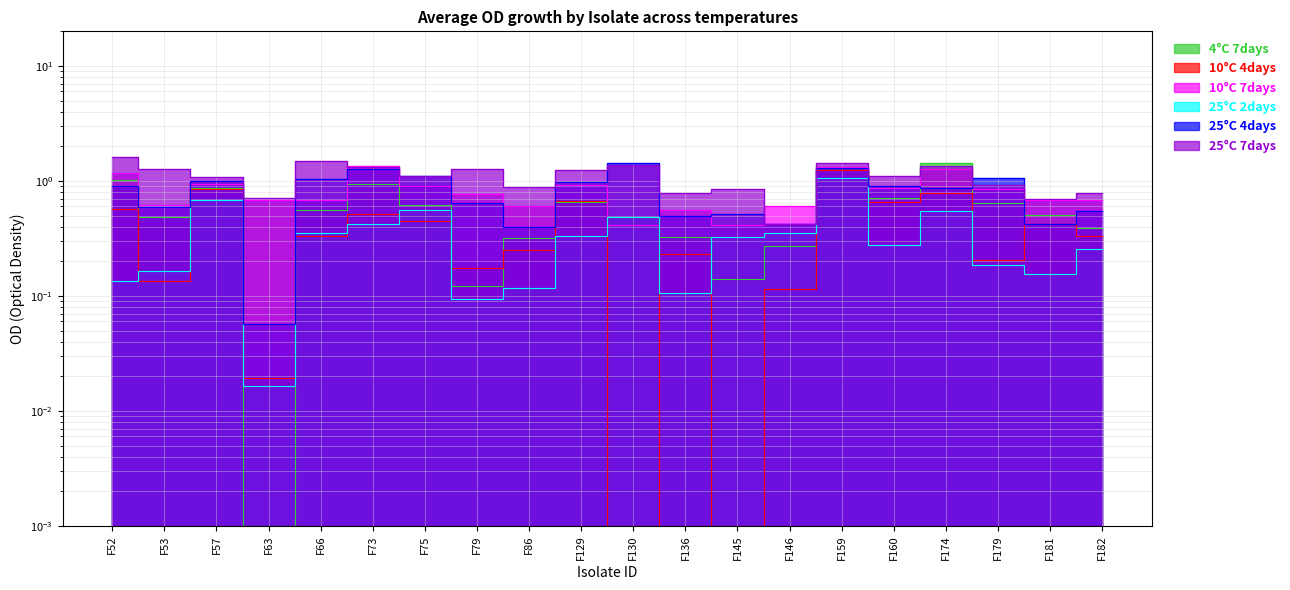

How many intersections are there between 25°C 4days and 4°C 7days?

5